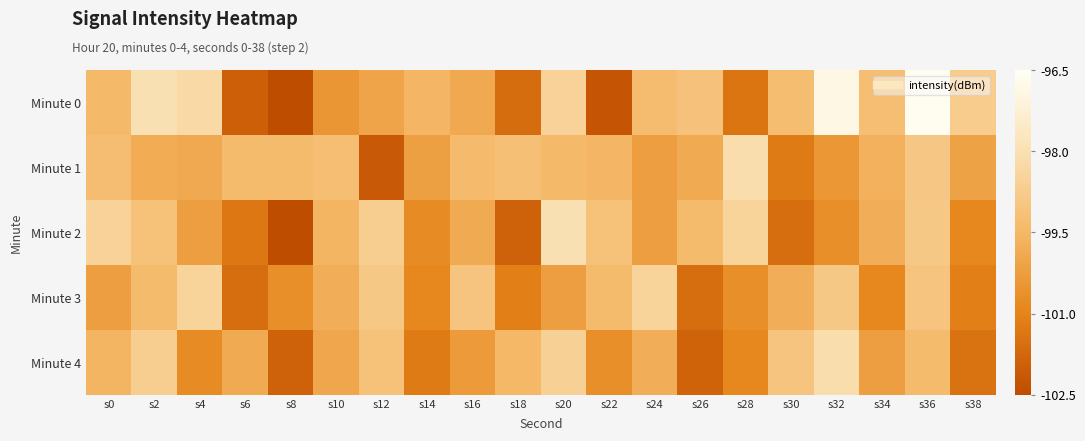

Reading right to left, list all the values displayed in this chart.

Minute 0: s38=-98.7	s36=-96.6	s34=-99.2	s32=-96.9	s30=-99.3	s28=-101.4	s26=-99.1	s24=-99.3	s22=-102.3	s20=-98.5	s18=-101.6	s16=-99.9	s14=-99.5	s12=-100.1	s10=-100.5	s8=-102.5	s6=-102.0	s4=-98.2	s2=-98.0	s0=-99.4
Minute 1: s38=-100.1	s36=-98.9	s34=-99.7	s32=-100.5	s30=-101.2	s28=-98.1	s26=-99.9	s24=-100.2	s22=-99.5	s20=-99.4	s18=-99.2	s16=-99.4	s14=-100.2	s12=-102.1	s10=-99.2	s8=-99.4	s6=-99.3	s4=-99.9	s2=-99.8	s0=-99.3
Minute 2: s38=-100.9	s36=-98.9	s34=-99.8	s32=-100.7	s30=-101.6	s28=-98.5	s26=-99.3	s24=-100.2	s22=-99.1	s20=-98.0	s18=-101.9	s16=-99.9	s14=-100.8	s12=-98.7	s10=-99.6	s8=-102.5	s6=-101.3	s4=-100.2	s2=-99.1	s0=-98.5
Minute 3: s38=-101.1	s36=-99.0	s34=-100.9	s32=-98.9	s30=-99.8	s28=-100.7	s26=-101.6	s24=-98.5	s22=-99.3	s20=-100.2	s18=-101.1	s16=-99.0	s14=-100.9	s12=-98.9	s10=-99.8	s8=-100.7	s6=-101.6	s4=-98.5	s2=-99.3	s0=-100.2
Minute 4: s38=-101.5	s36=-99.3	s34=-100.2	s32=-98.1	s30=-99.0	s28=-100.9	s26=-101.9	s24=-99.8	s22=-100.7	s20=-98.6	s18=-99.5	s16=-100.3	s14=-101.2	s12=-99.1	s10=-100.0	s8=-101.9	s6=-99.9	s4=-100.8	s2=-98.7	s0=-99.6